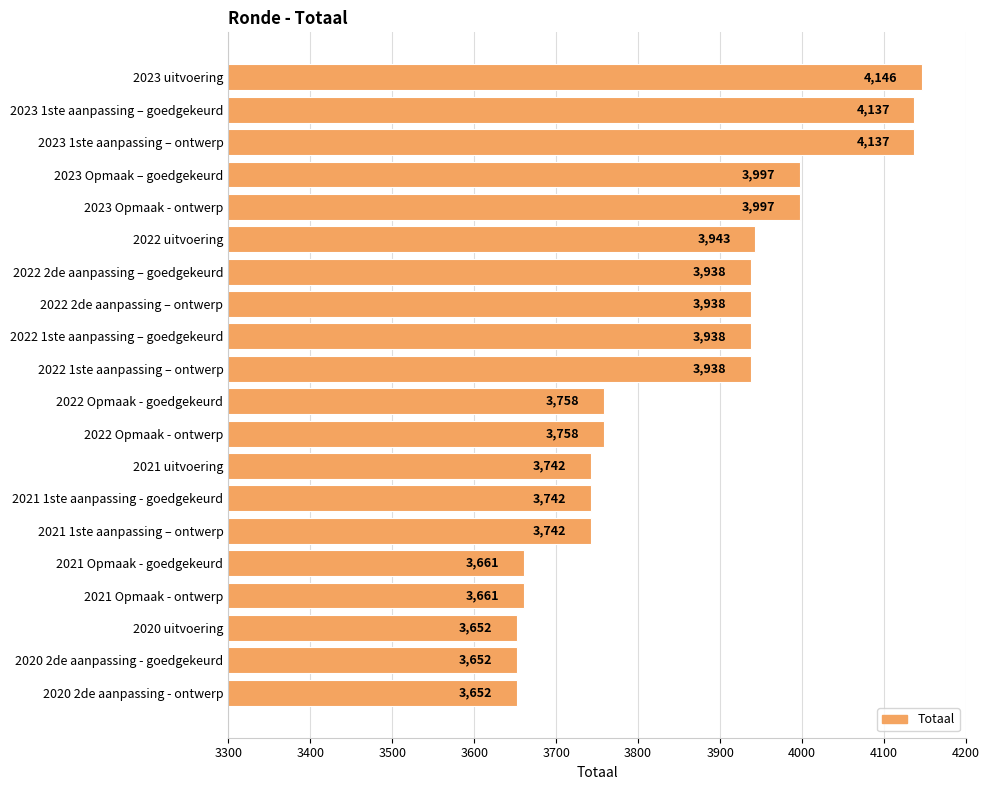

The value at 2020 uitvoering is 3652. True or false?

True